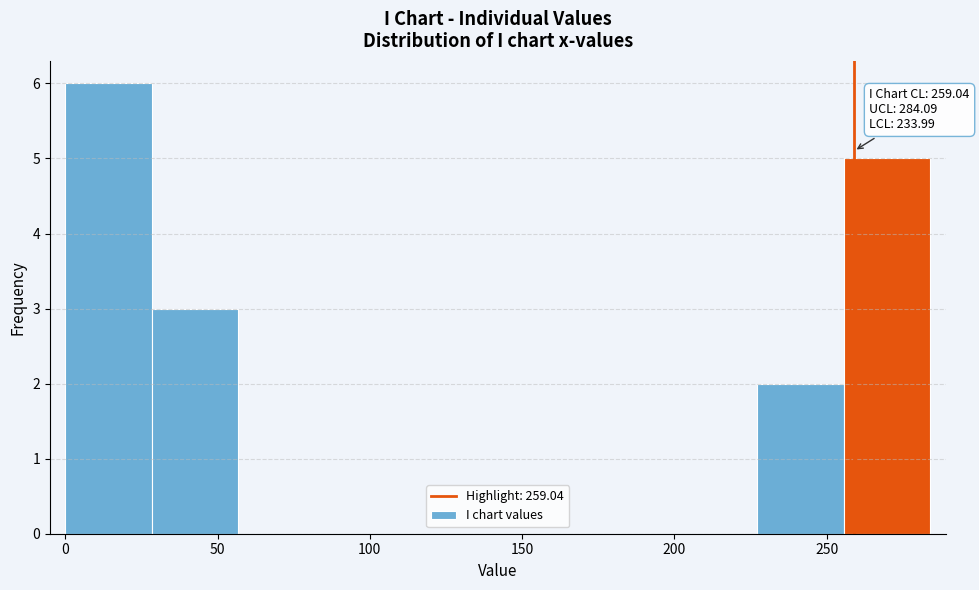

Over which range of the x-axis is the bar tallest?

0 to 30